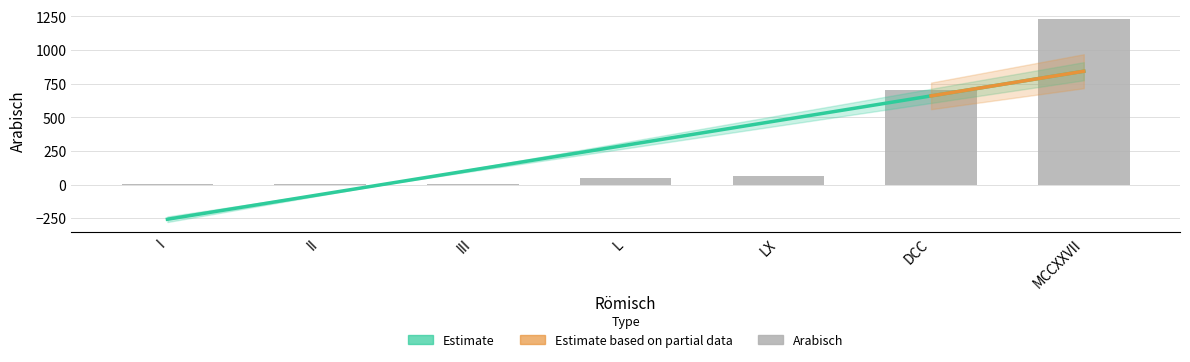

The chart shows a value of 0 at I. True or false?

False